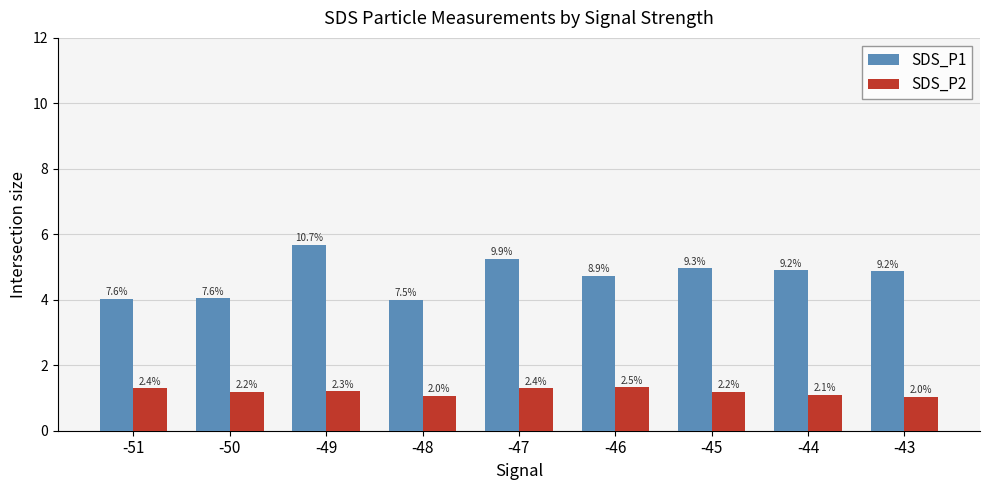

Between -50 and -44, which series saw the biggest shift?

SDS_P1